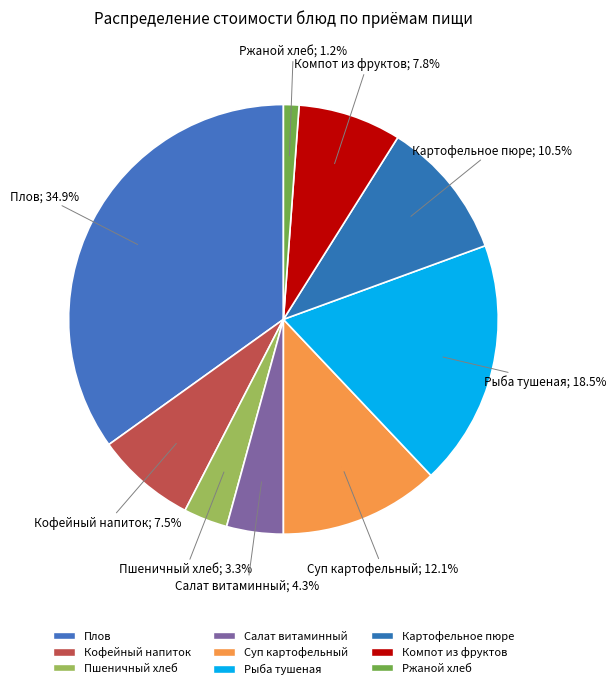

Count the number of slices in the pie.

9